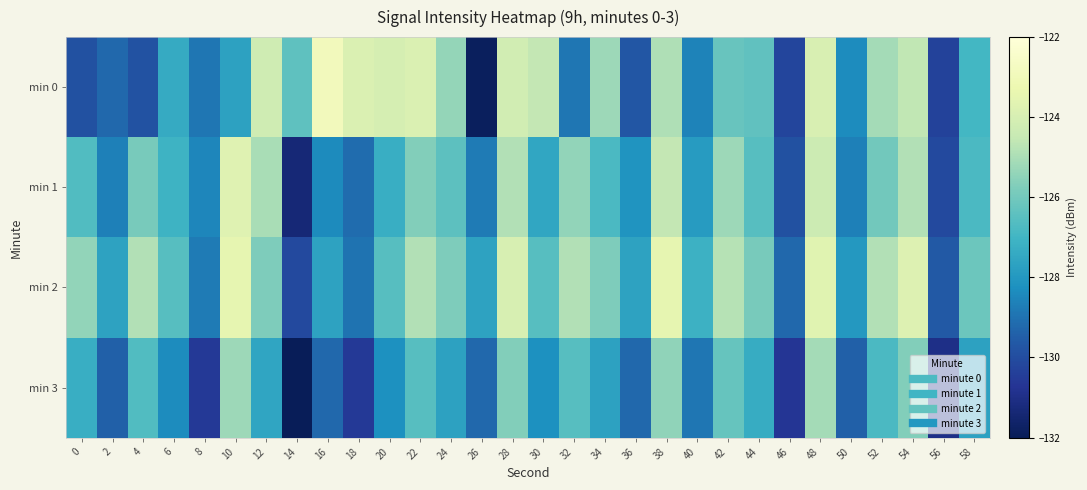

At which category does the chart reach its minimum across all series?

14